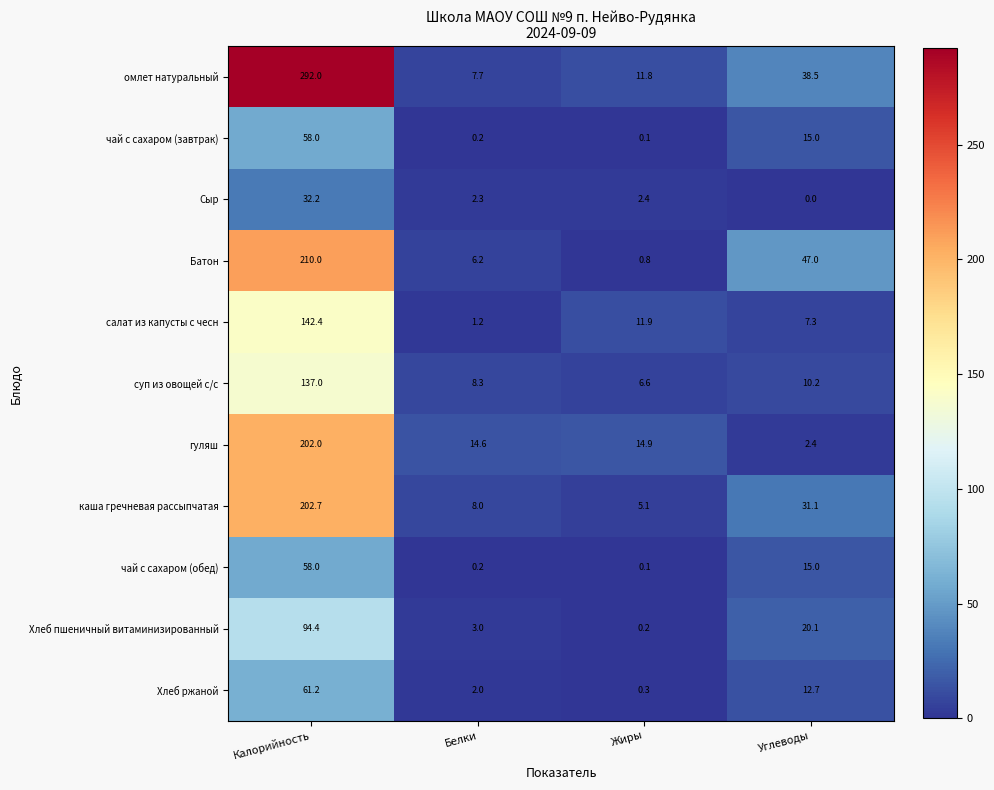

List the labels in order of Хлеб ржаной value, smallest first.

Жиры, Белки, Углеводы, Калорийность